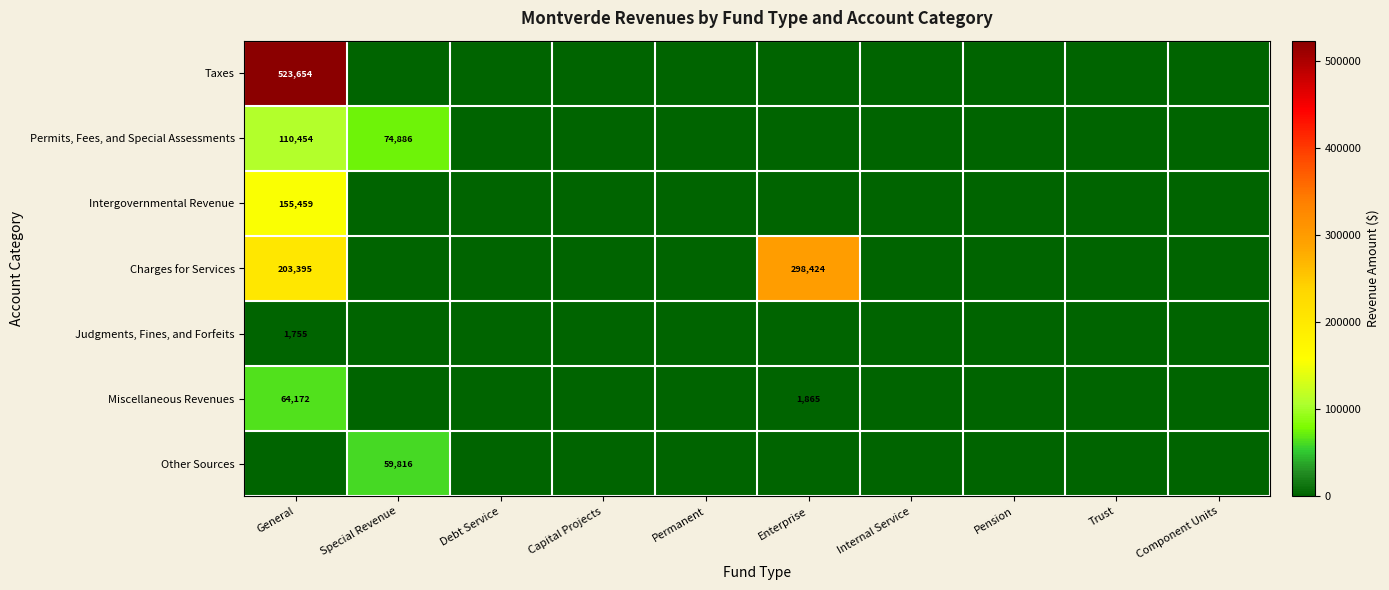

Which label corresponds to the largest value in the chart?

General